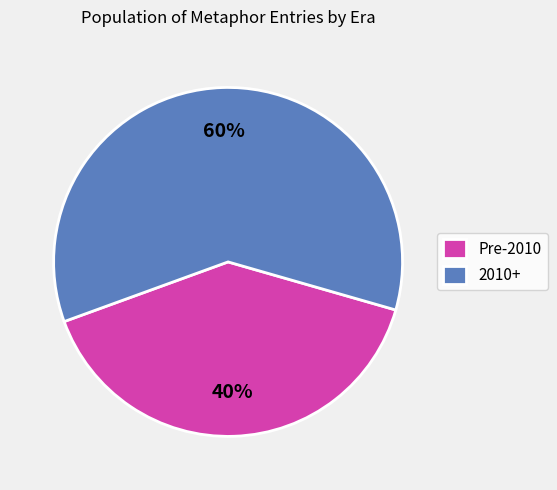

To the nearest percent, what is the difference between the largest and smallest slice percentages?

20%